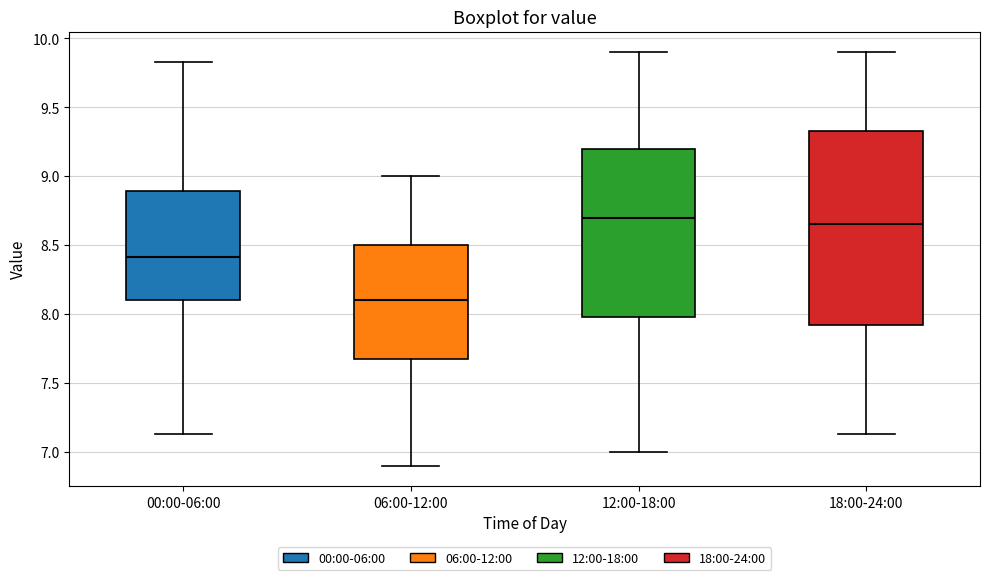

Reading left to right, read every box against the y-axis: the position of its median line, the range the box covers, and the ends of its whiskers. The values are not printed on the chart, so give them approximately, as read against the axis.

00:00-06:00: median 8.40, box 8.10 to 8.90, whiskers 7.15 to 9.85
06:00-12:00: median 8.10, box 7.70 to 8.50, whiskers 6.90 to 9.00
12:00-18:00: median 8.70, box 8.00 to 9.20, whiskers 7.00 to 9.90
18:00-24:00: median 8.65, box 7.90 to 9.35, whiskers 7.15 to 9.90